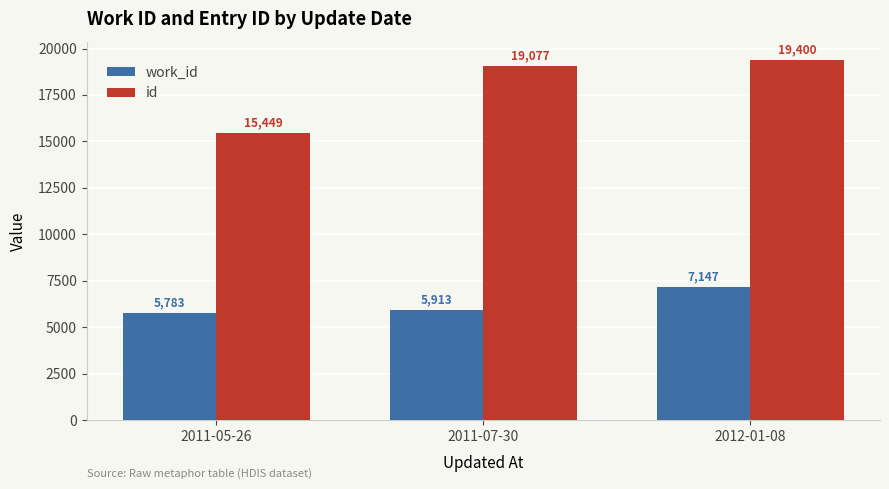

Is it true that id equals 15449 at 2011-05-26?

True